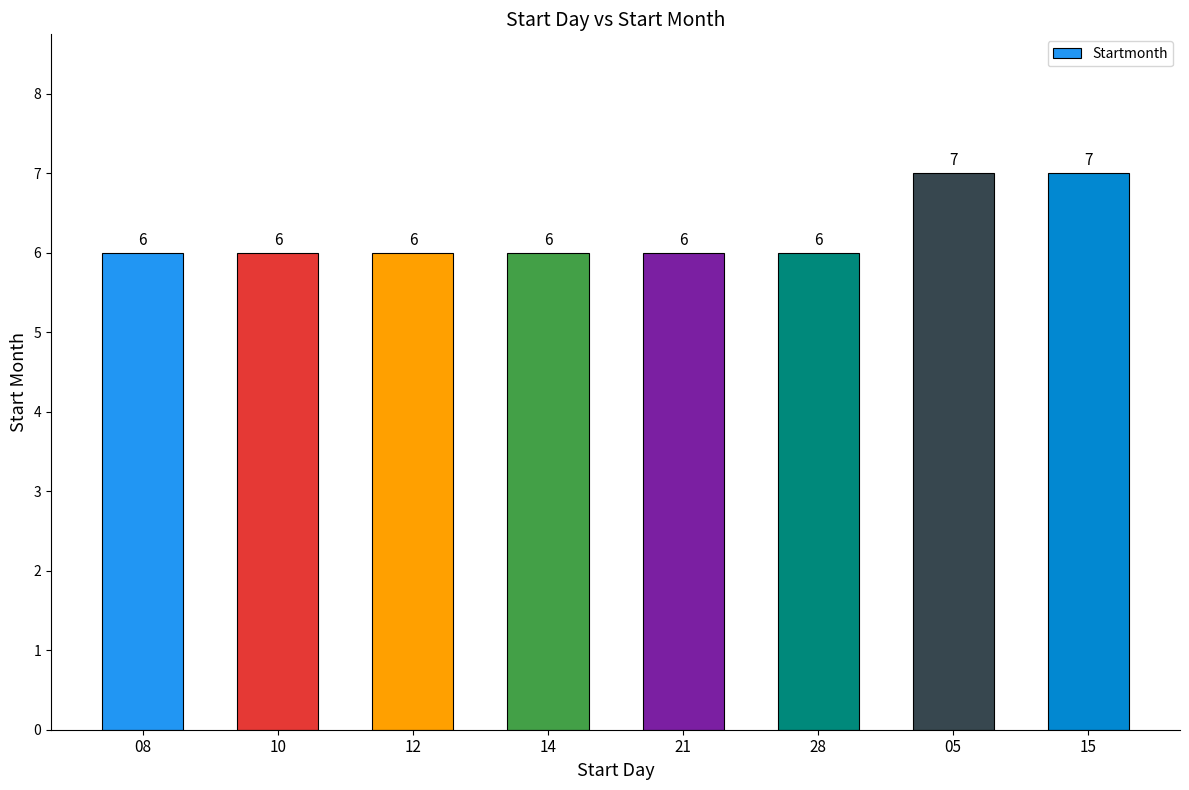

What value does the data have at 28?

6